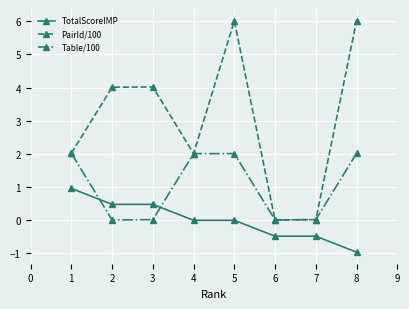

Does the chart have visible grid lines?

Yes